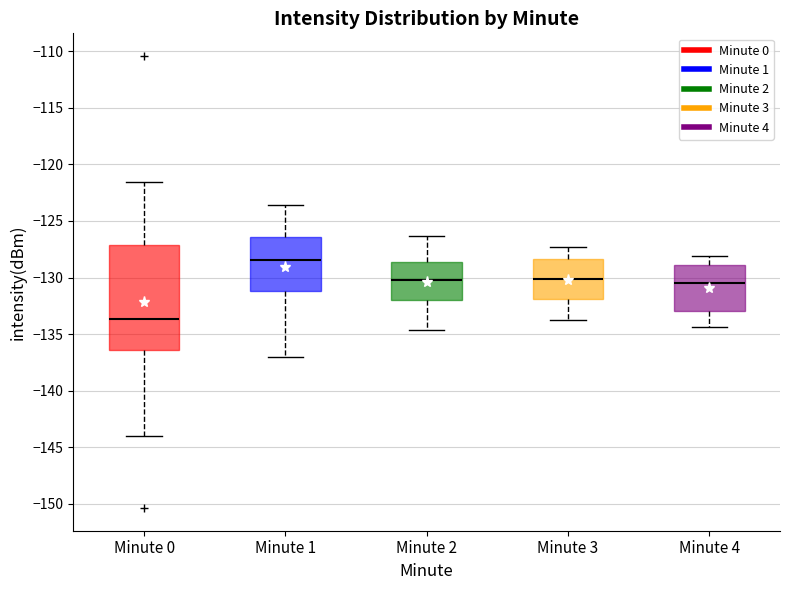

Reading left to right, read every box against the y-axis: the position of its median line, the range the box covers, and the ends of its whiskers. The values are not printed on the chart, so give them approximately, as read against the axis.

Minute 0: median -133.5, box -136.5 to -127.0, whiskers -144.0 to -121.5
Minute 1: median -128.5, box -131.0 to -126.5, whiskers -137.0 to -123.5
Minute 2: median -130.0, box -132.0 to -128.5, whiskers -134.5 to -126.5
Minute 3: median -130.0, box -132.0 to -128.5, whiskers -134.0 to -127.5
Minute 4: median -130.5, box -133.0 to -129.0, whiskers -134.5 to -128.0